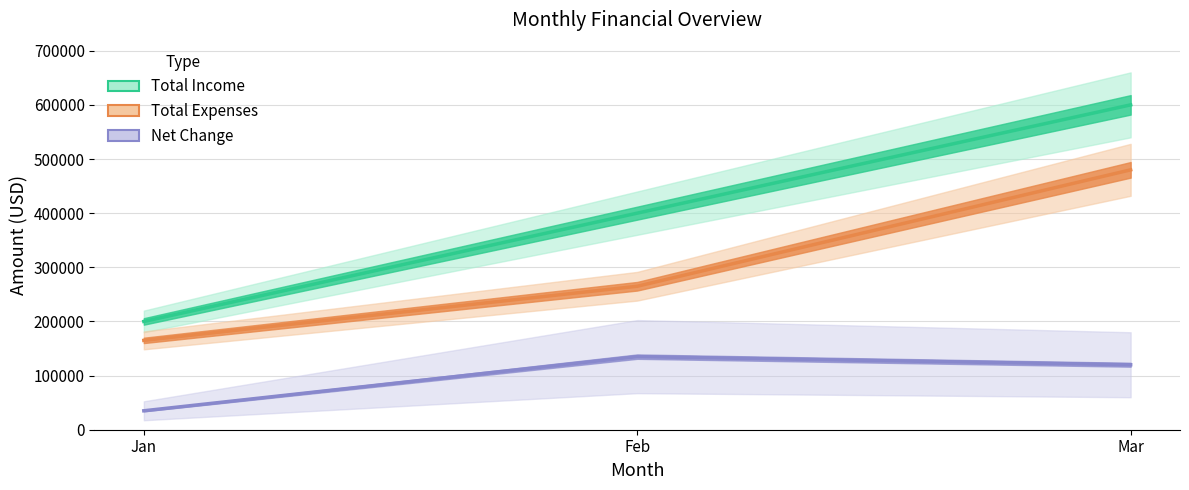

Is the value of Net Change at Mar greater than the value of Total Expenses at Jan?

No